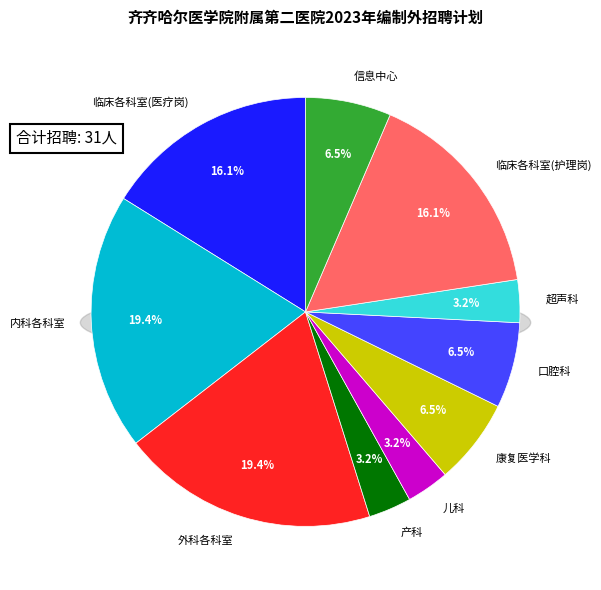

The 信息中心 slice represents 12% of the pie. True or false?

False